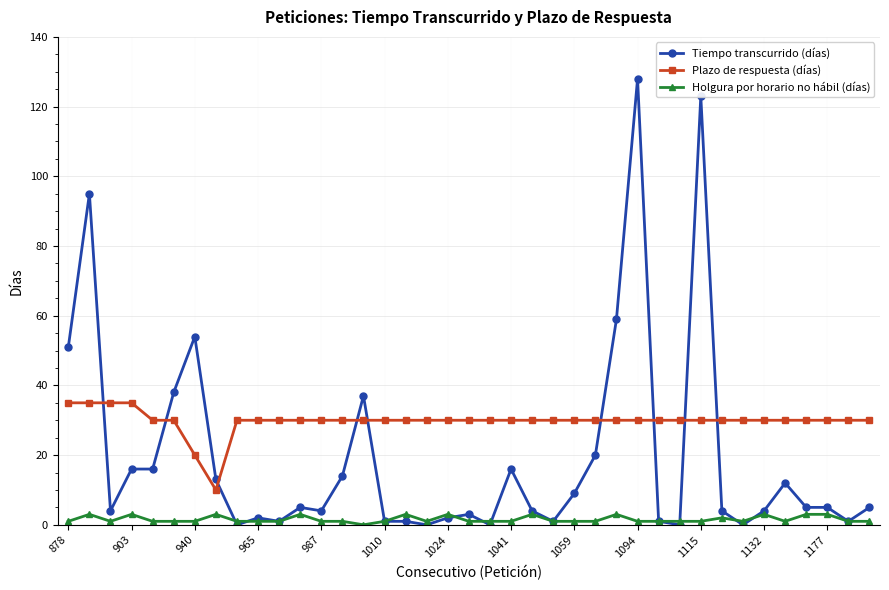

True or false: Tiempo transcurrido (días) and Holgura por horario no hábil (días) cross at least once.

True